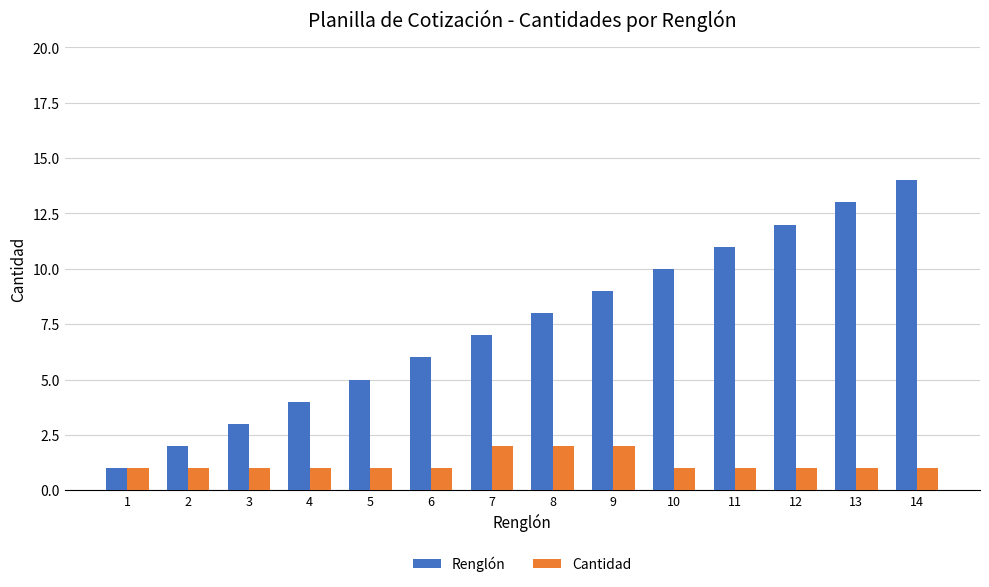

The value of Renglón at 2 is 2. True or false?

True